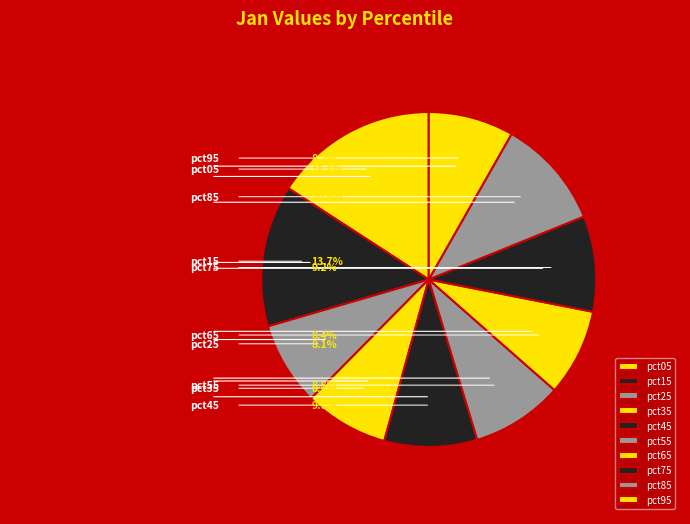

Count the number of slices in the pie.

10